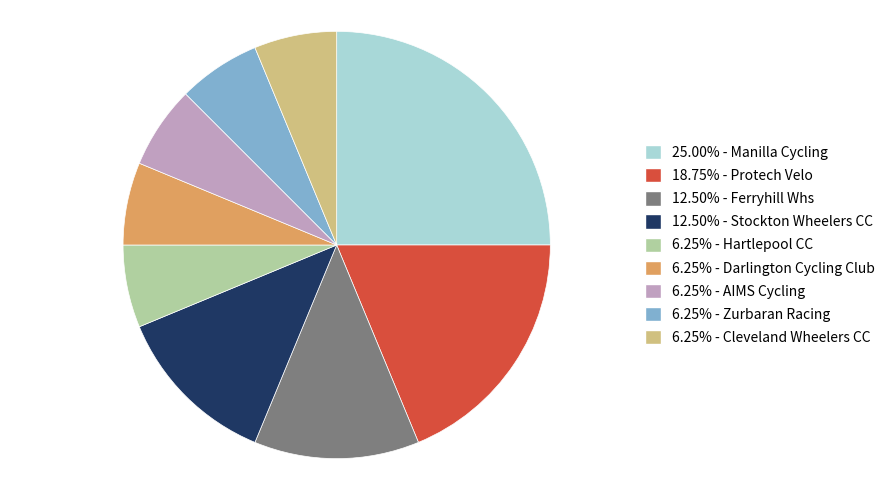

Count the number of slices in the pie.

9